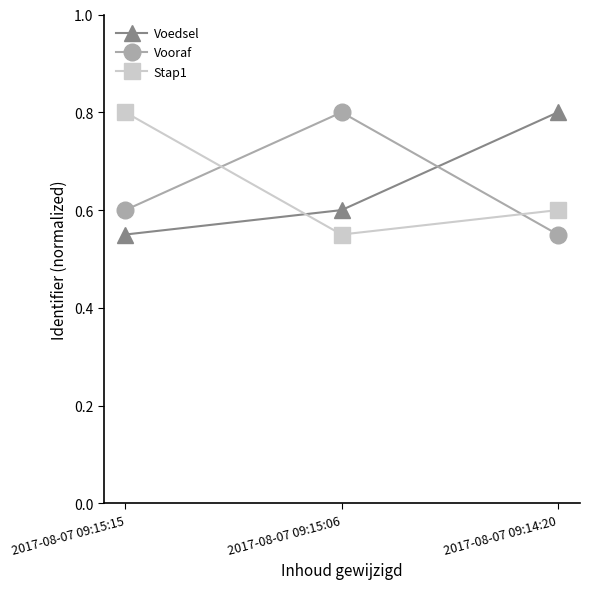

At which label does Voedsel reach its minimum?

2017-08-07 09:15:15